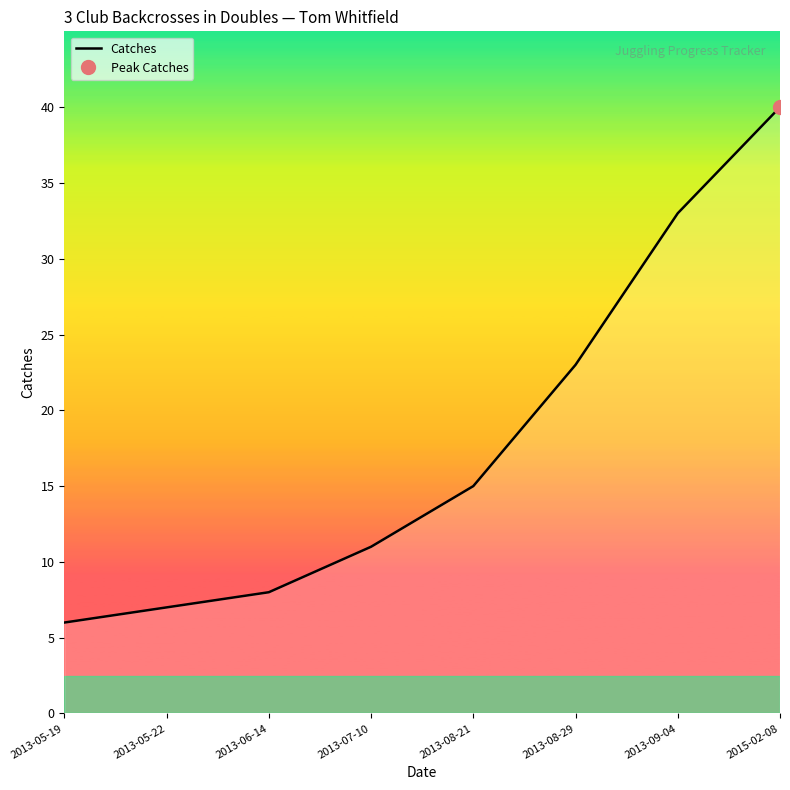

Reading left to right, list all the values displayed in this chart.

6	7	8	11	15	23	33	40